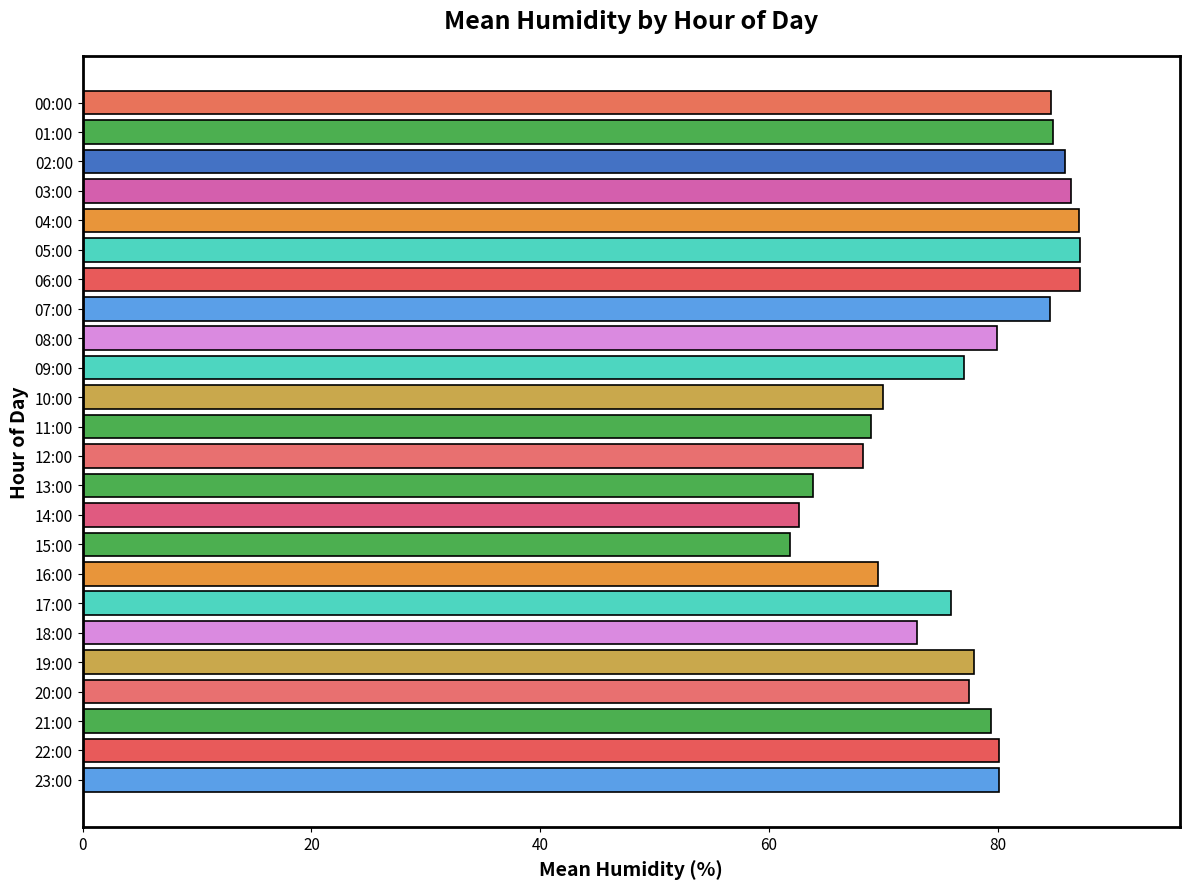

The value at 11:00 is 69.0. True or false?

True